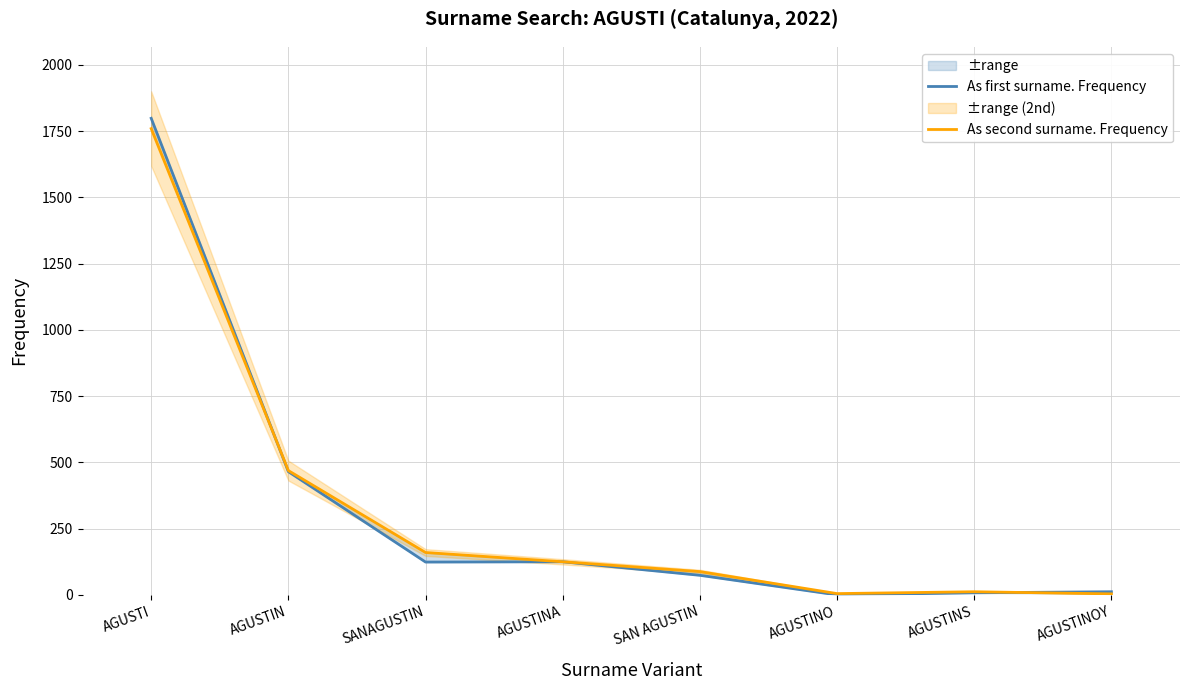

What is the difference between the maximum and minimum values in the As second surname. Frequency series?

1755